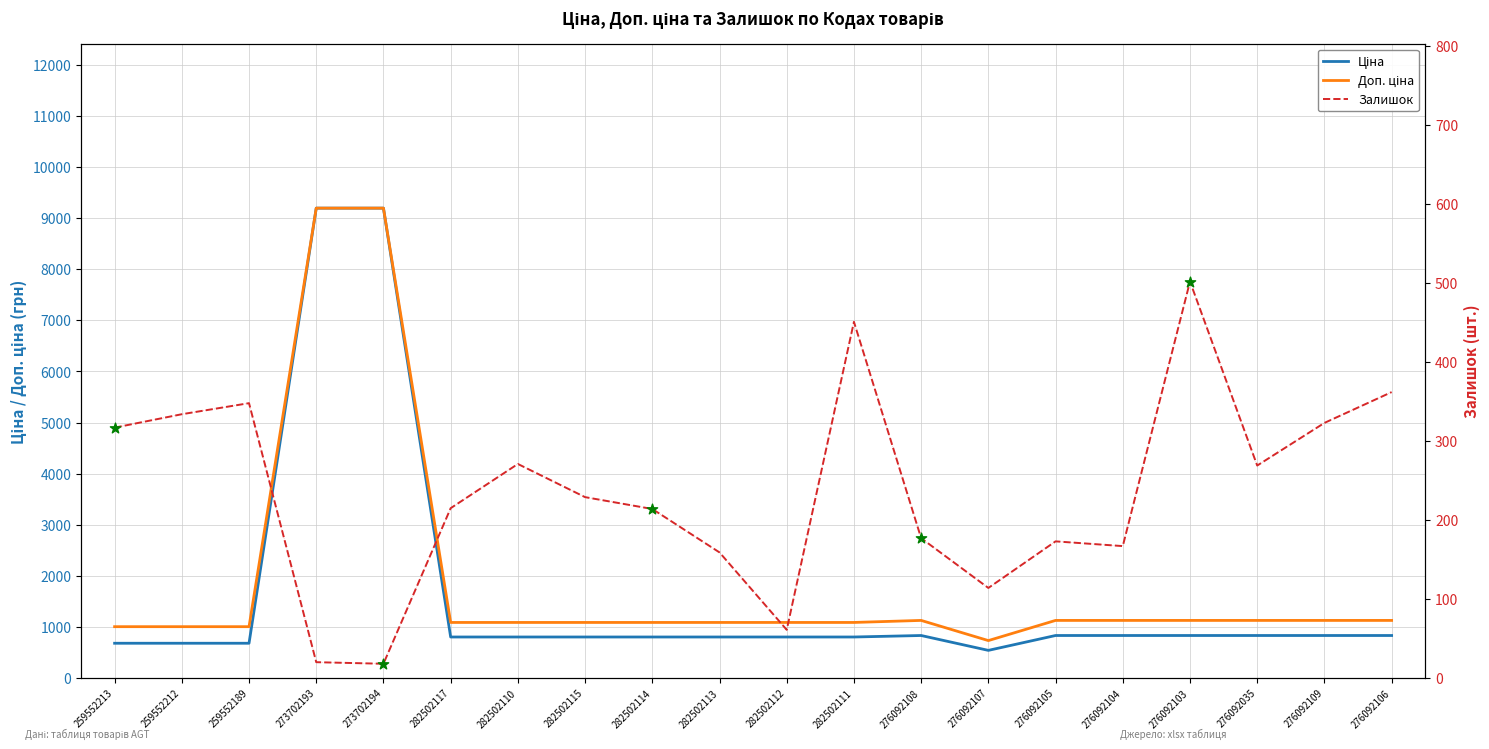

At how many categories does at least one series exceed 3725?

2